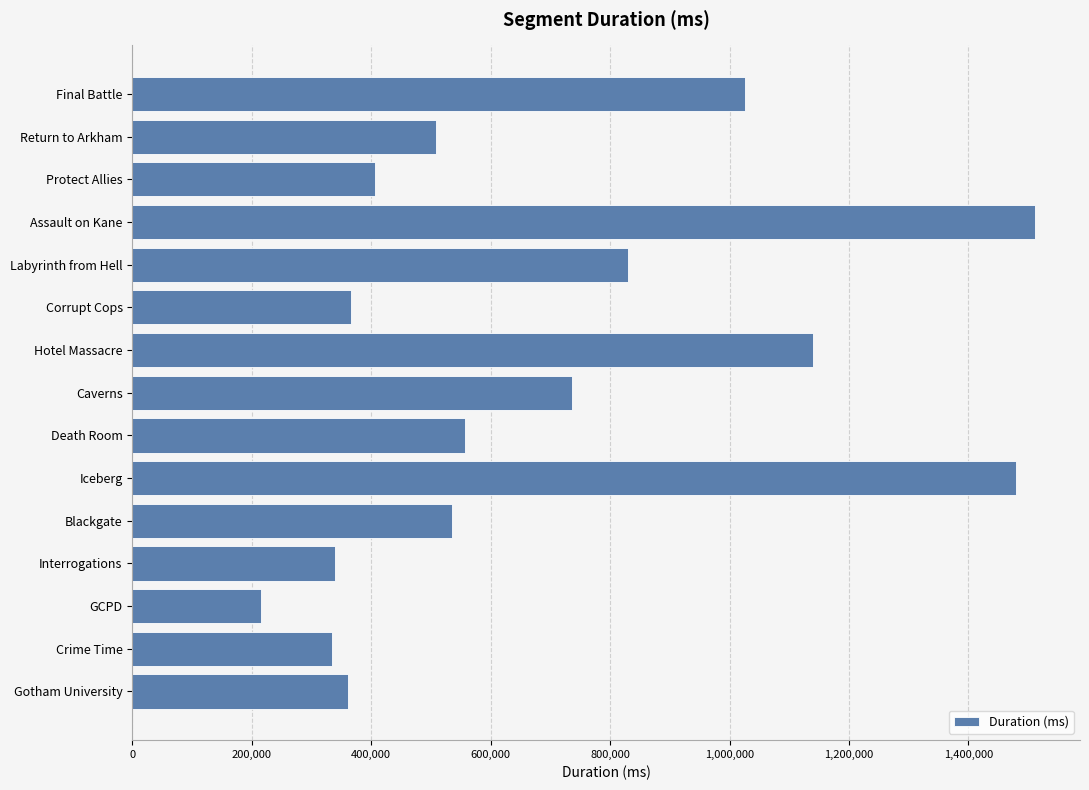

How many bars are there in total?

15